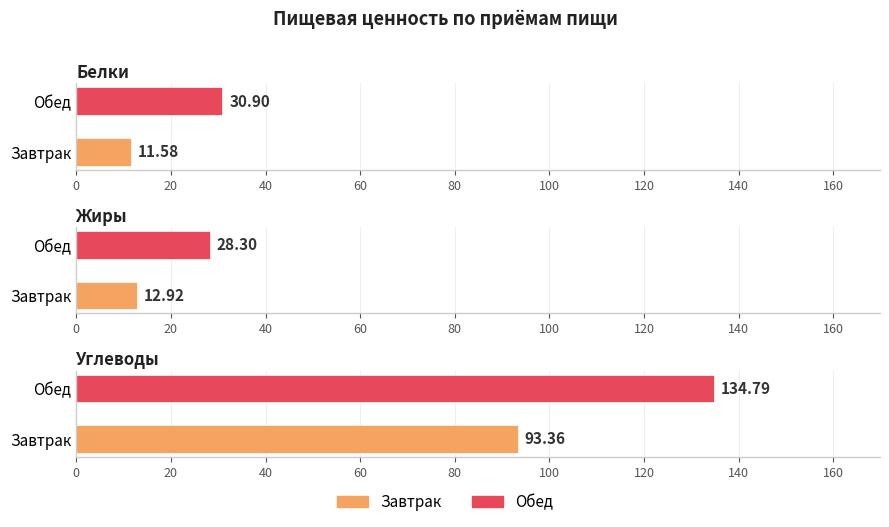

Reading left to right, list all the values displayed in this chart.

Белки: Завтрак=11.6	Обед=30.9
Жиры: Завтрак=12.9	Обед=28.3
Углеводы: Завтрак=93.4	Обед=134.8